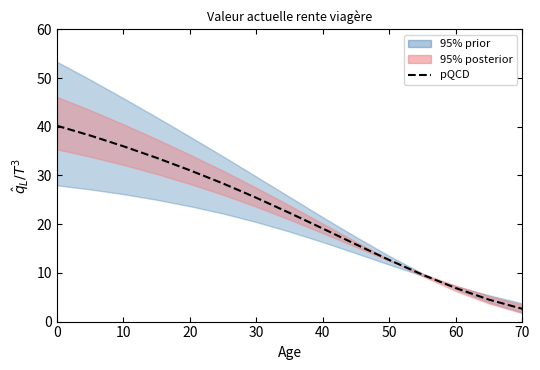

What is the value of the 3rd point from the left?

36.0